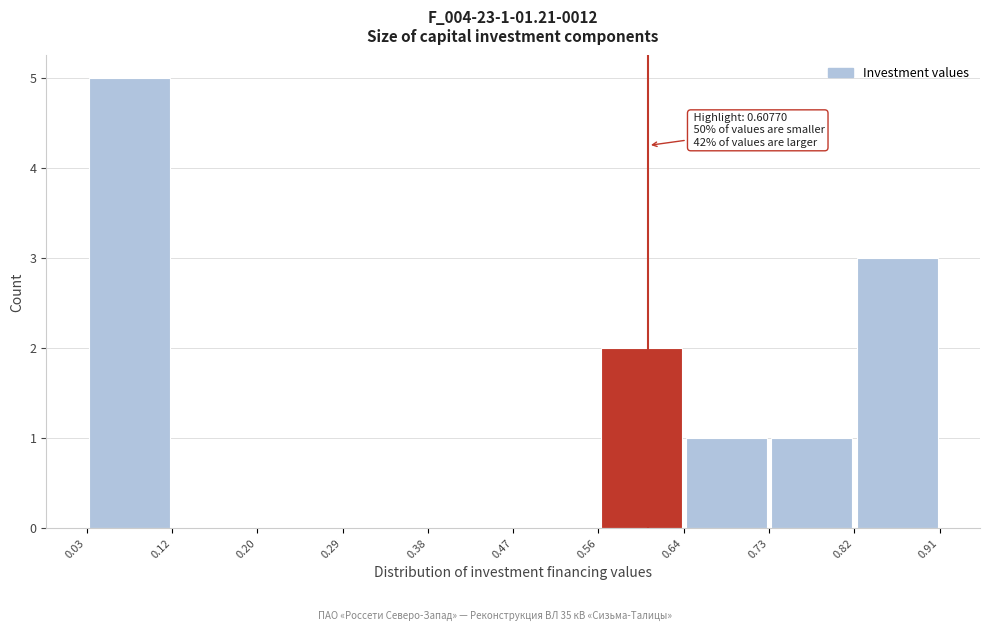

Over which range of the x-axis is the bar tallest?

0.03 to 0.12